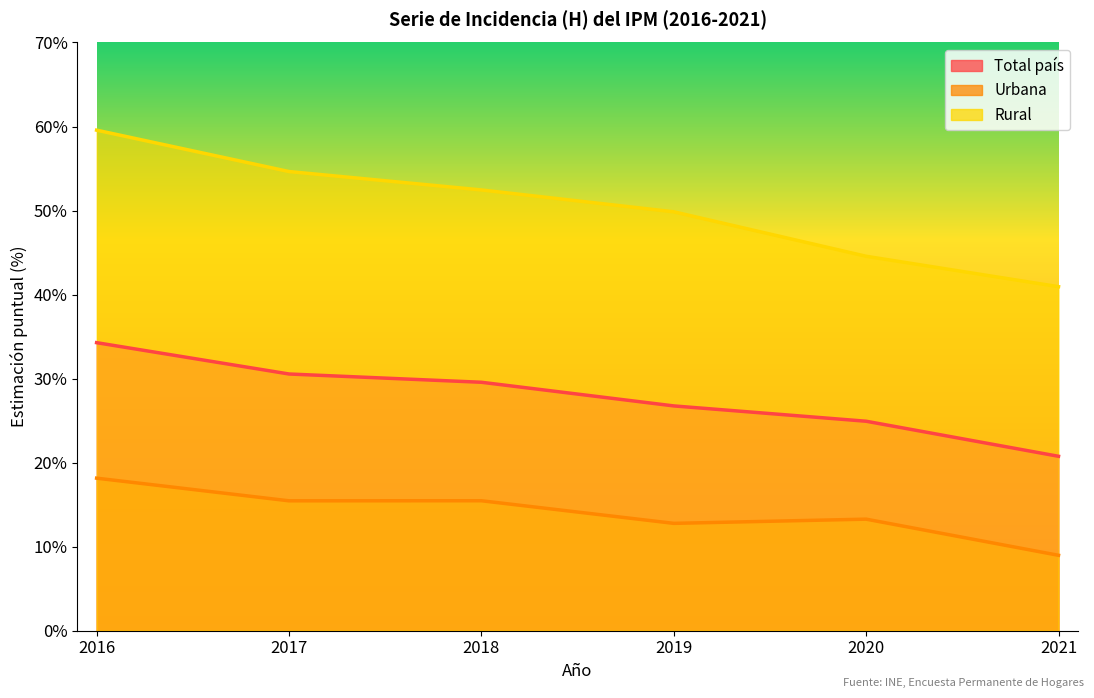

What are all the series names shown in the legend?

Total país, Urbana, Rural